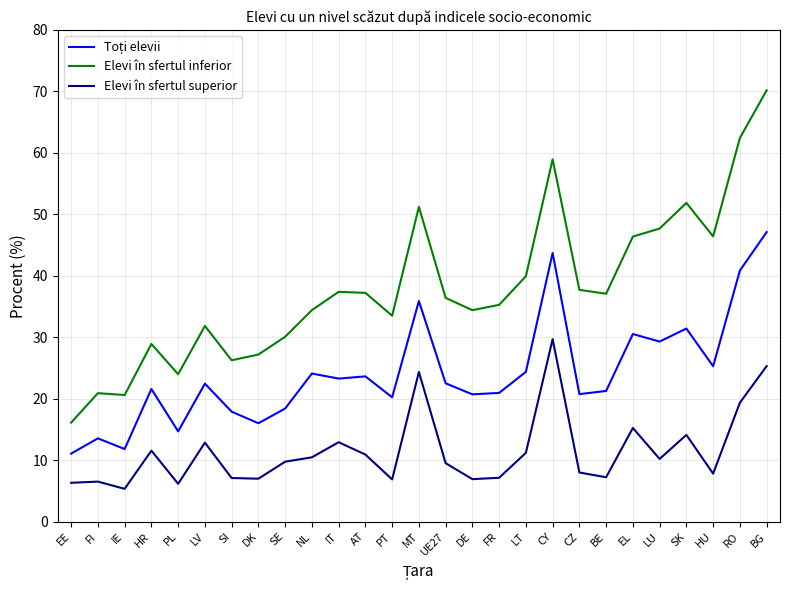

What is the difference between the second highest and minimum values in the Elevi în sfertul inferior series?

46.3